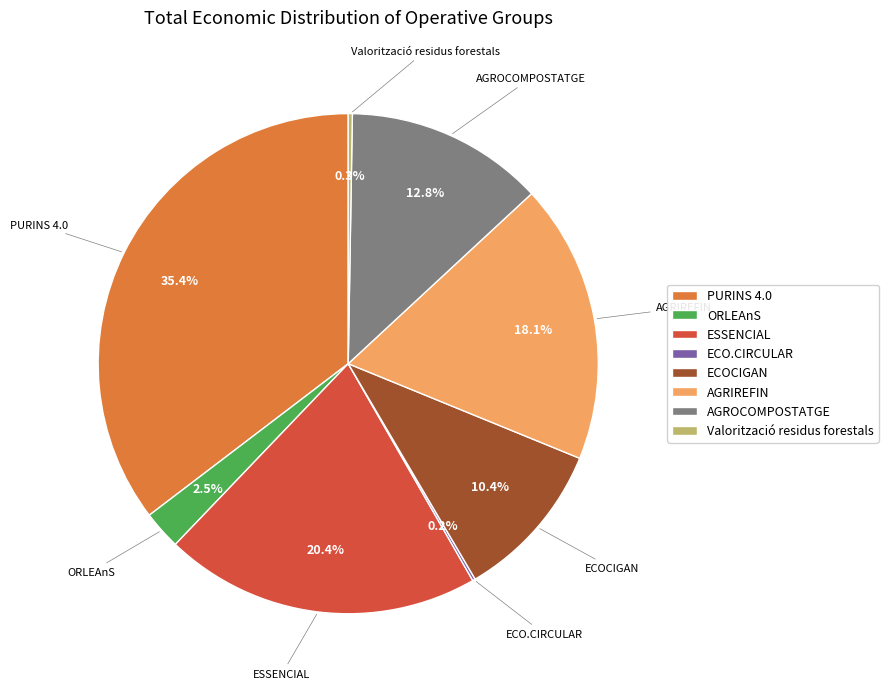

Which slice is the largest?

PURINS 4.0